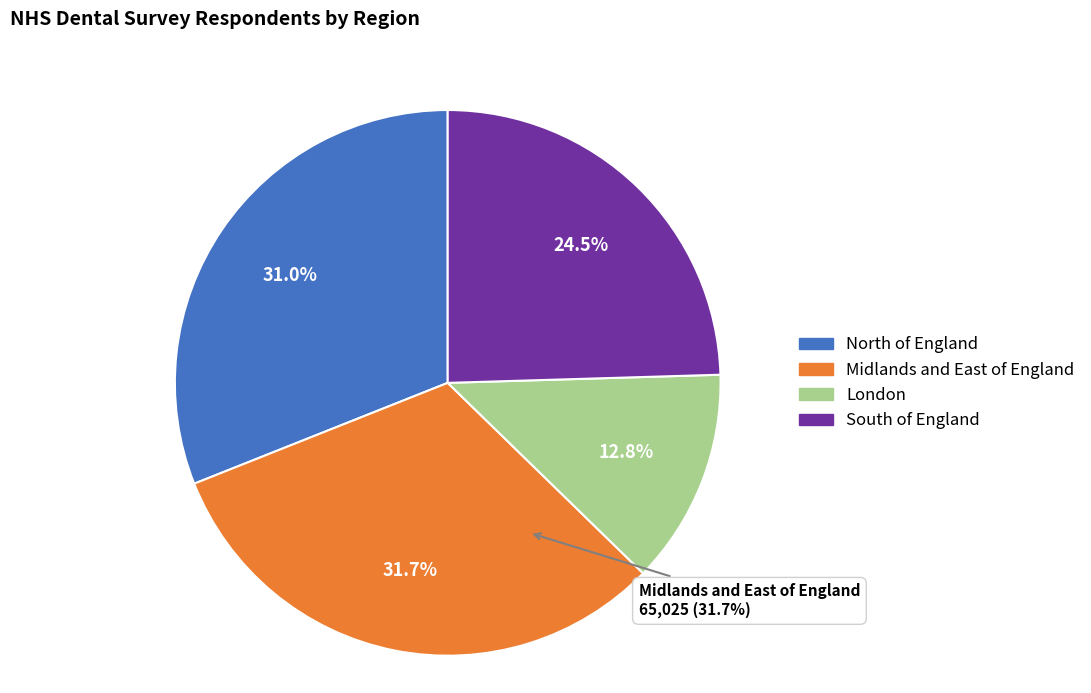

Between South of England and London, which is larger?

South of England